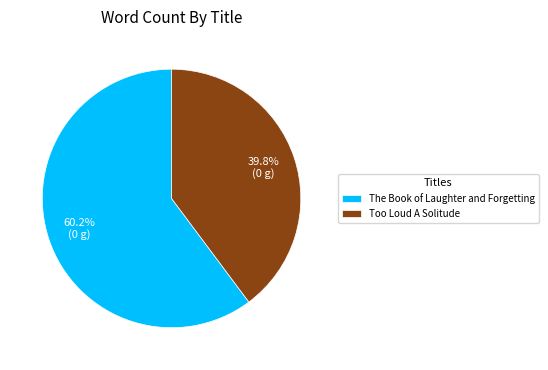

What is the largest slice in the pie chart?

The Book of Laughter and Forgetting